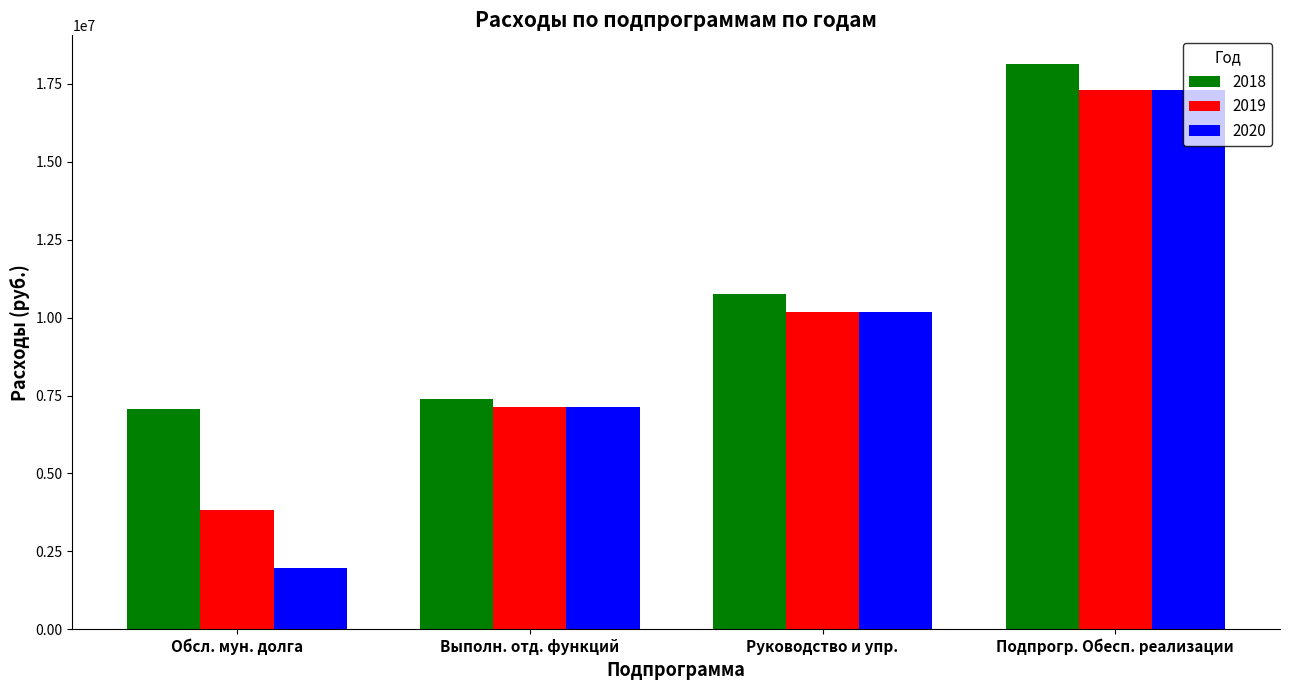

Count the number of data series in this chart.

3